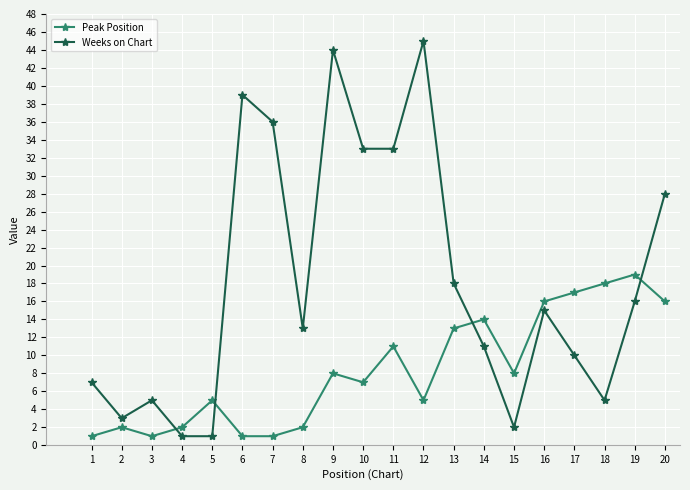

What value does the Peak Position series have at 13, to the nearest 5?

15